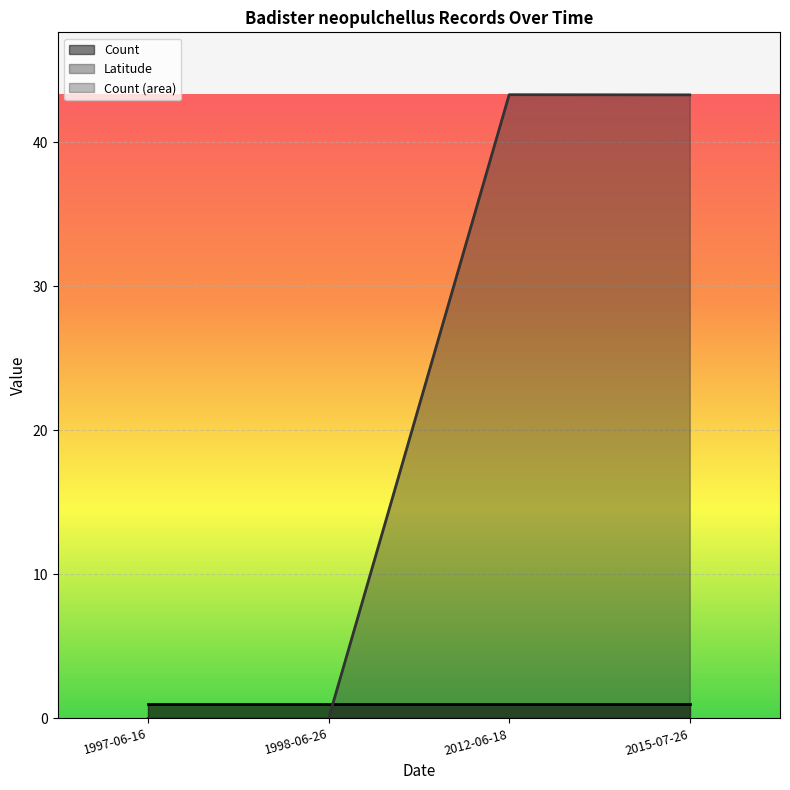

How many data points are less than 43?

2